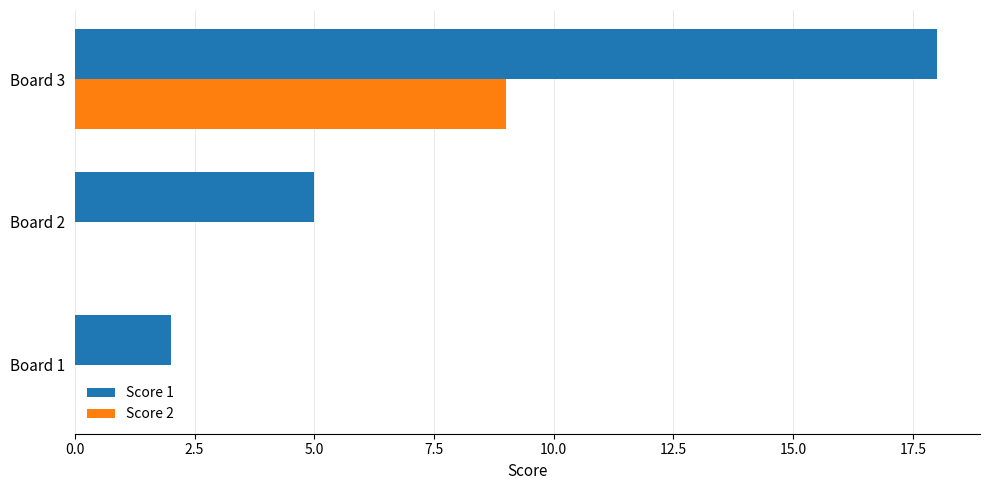

What are all the series names shown in the legend?

Score 1, Score 2